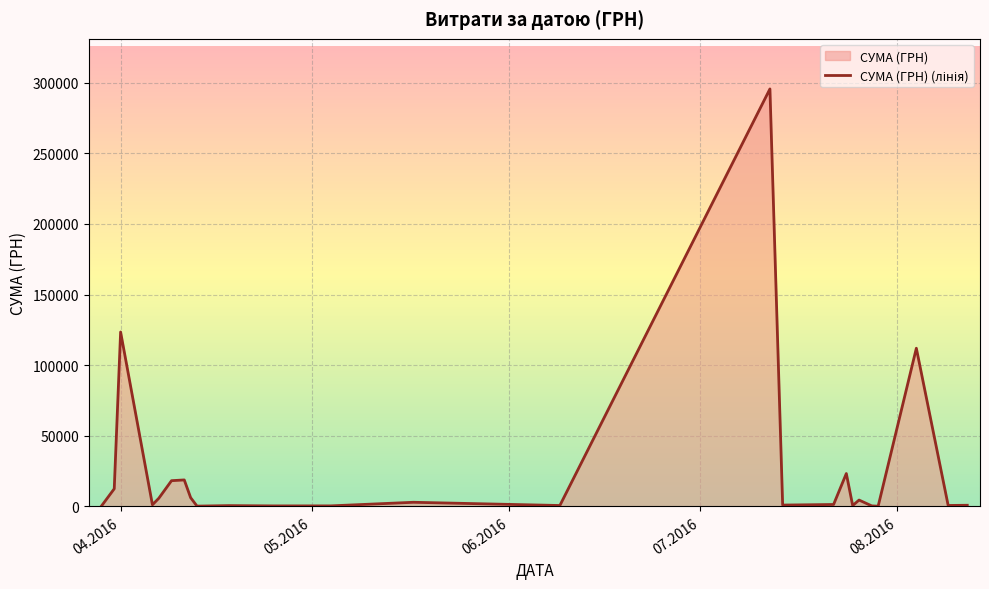

True or false: there are more than 0 points higher than both neighbors.

True